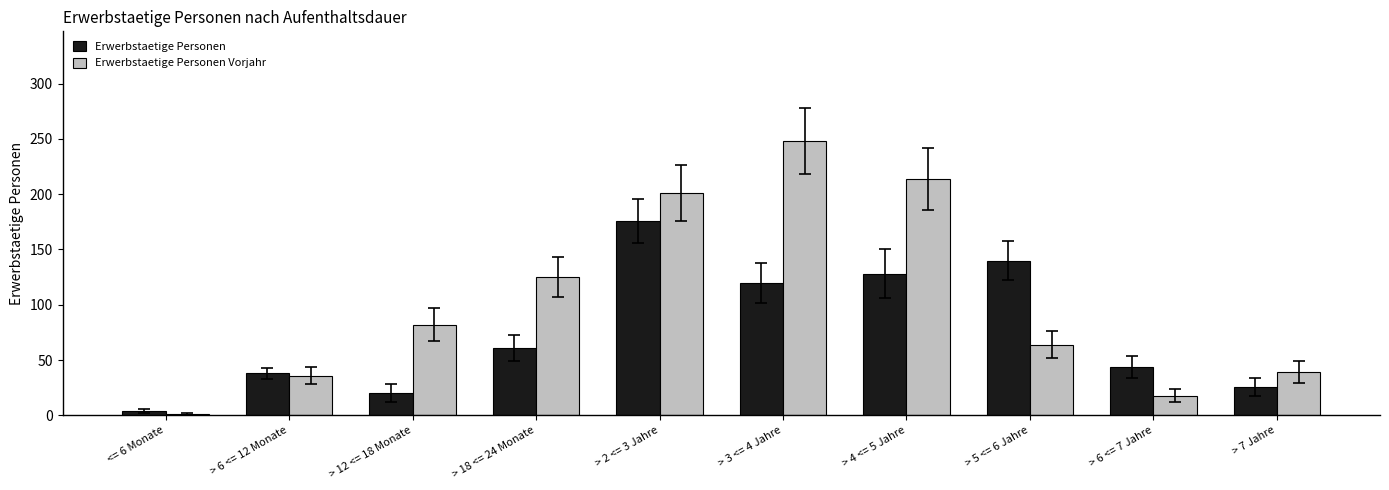

The value of Erwerbstaetige Personen Vorjahr at > 6 <= 7 Jahre is 18. True or false?

True